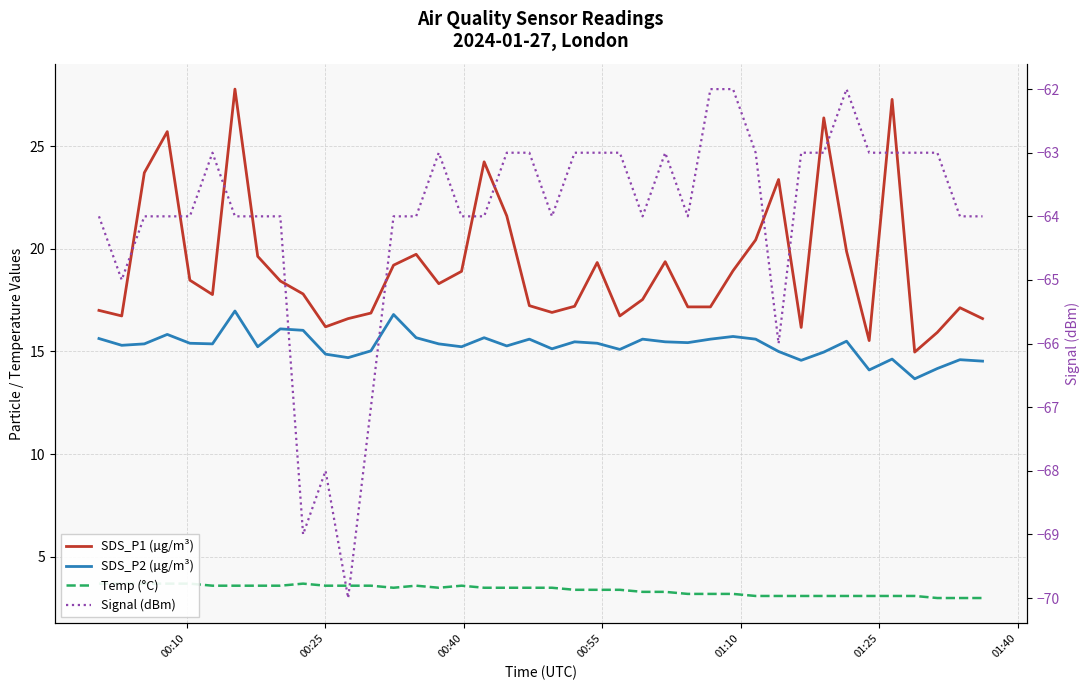

What is the highest value of the SDS_P1 (µg/m³) series?

27.8